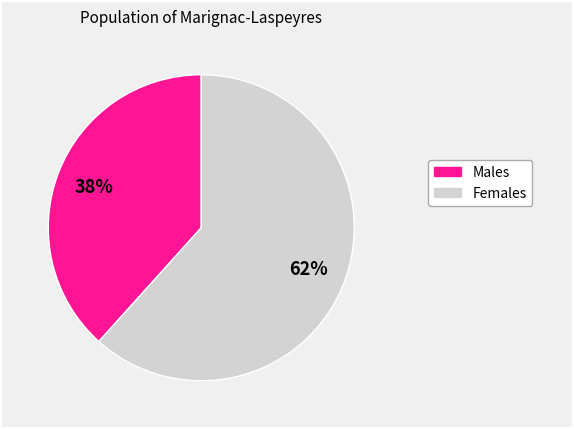

To the nearest percent, what is the average slice percentage?

50%